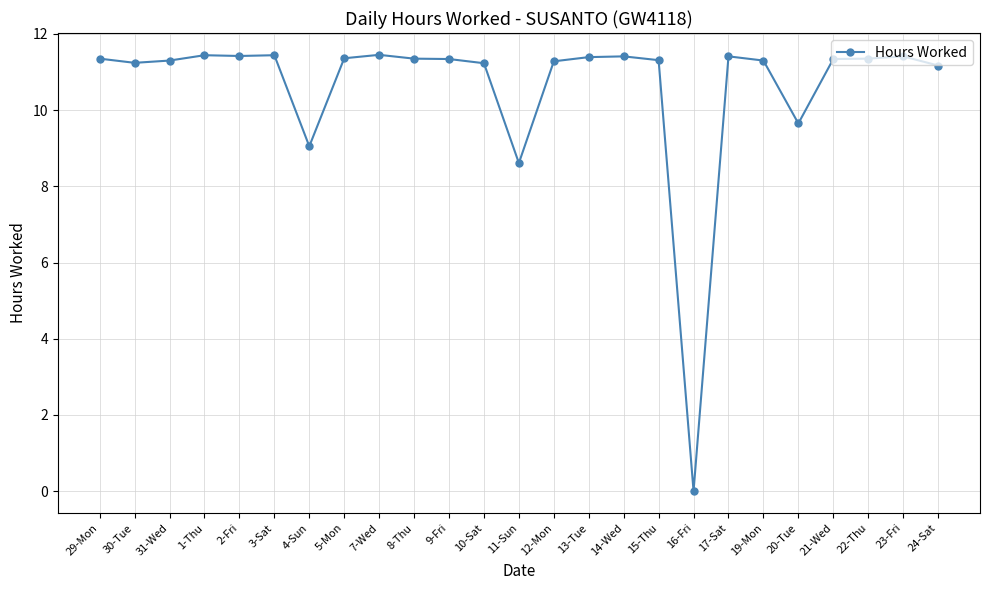

The value at 20-Tue is 9.7. True or false?

True